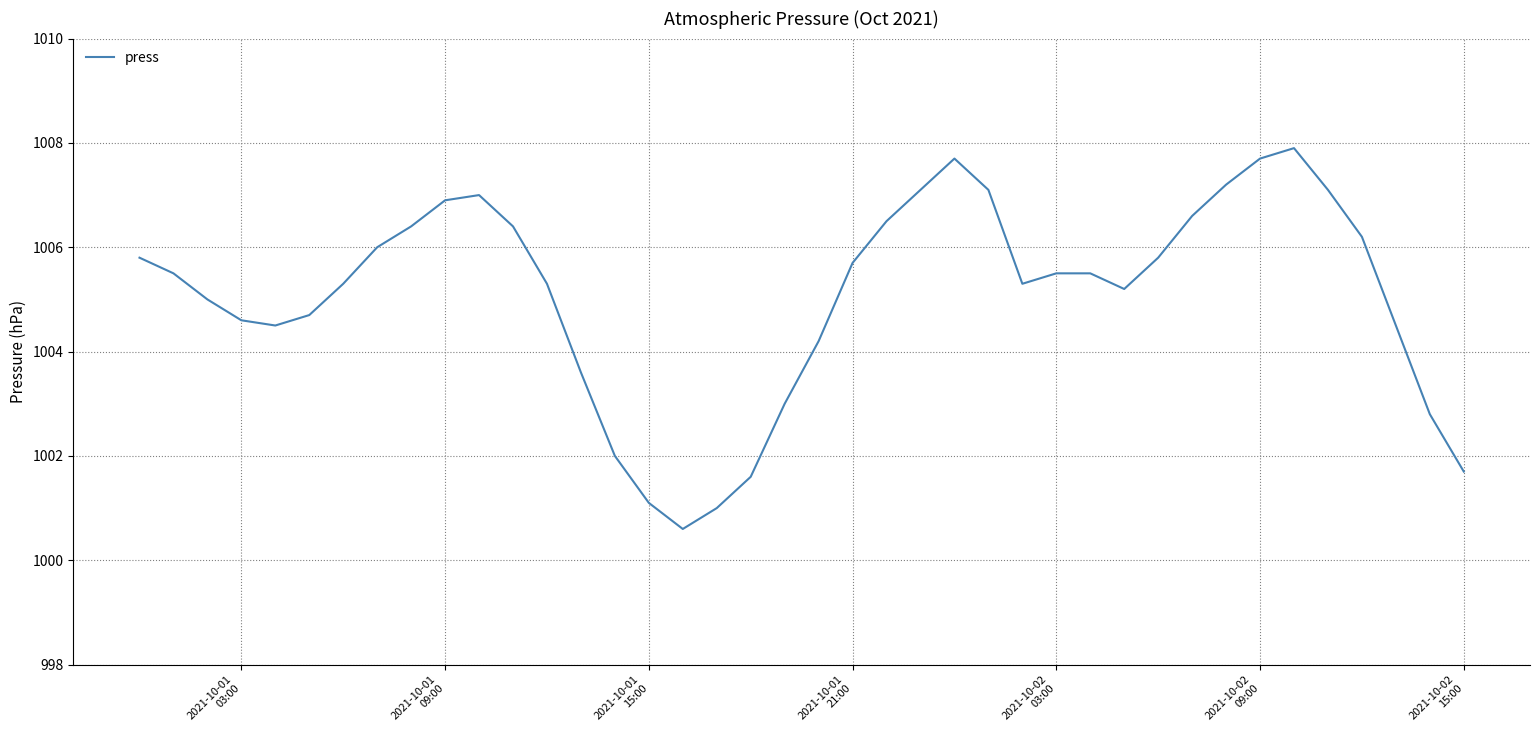

What is the difference between the maximum and minimum values?

7.3